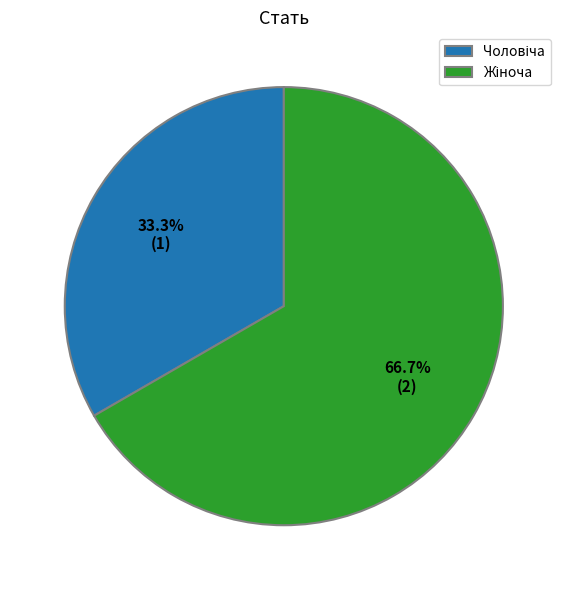

Is there any slice that represents more than half of the pie?

Yes